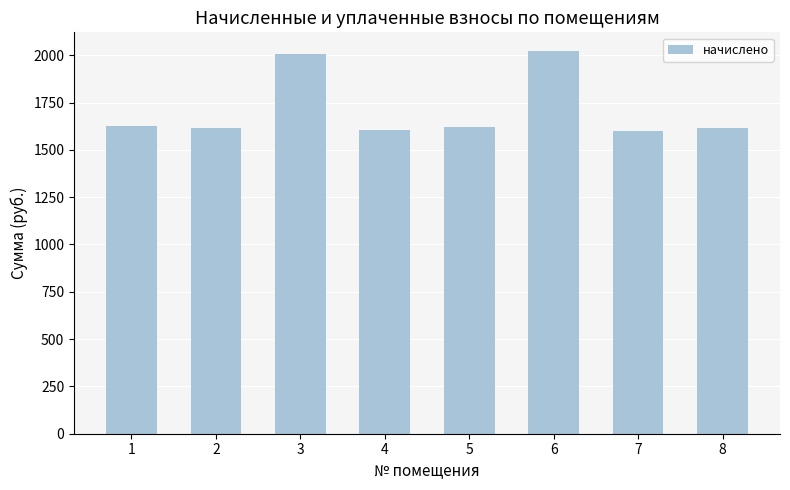

Does the chart contain any negative values?

No